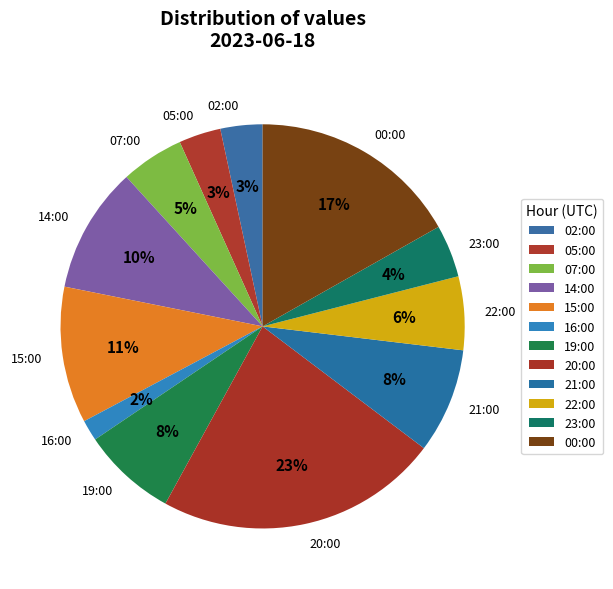

Does 07:00 account for over 50% of the chart?

No